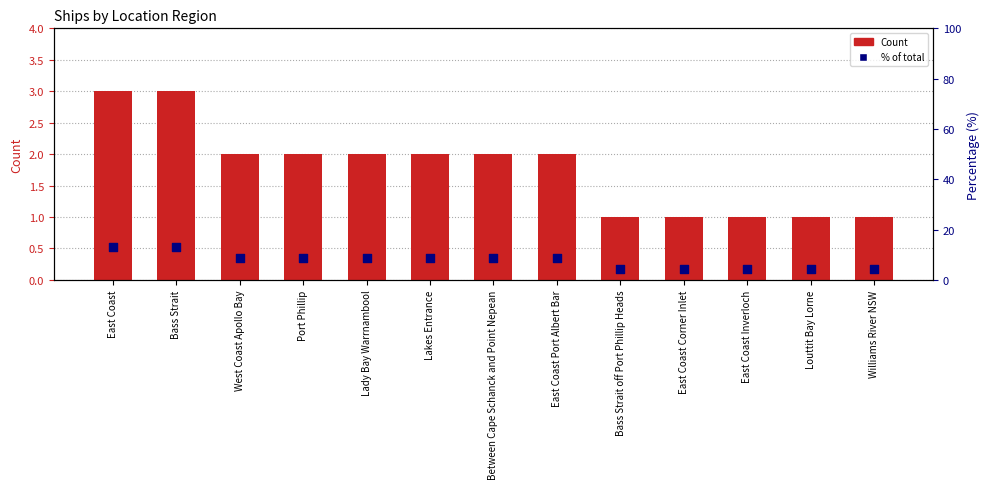

Which series reaches the minimum Y coordinate?

Count